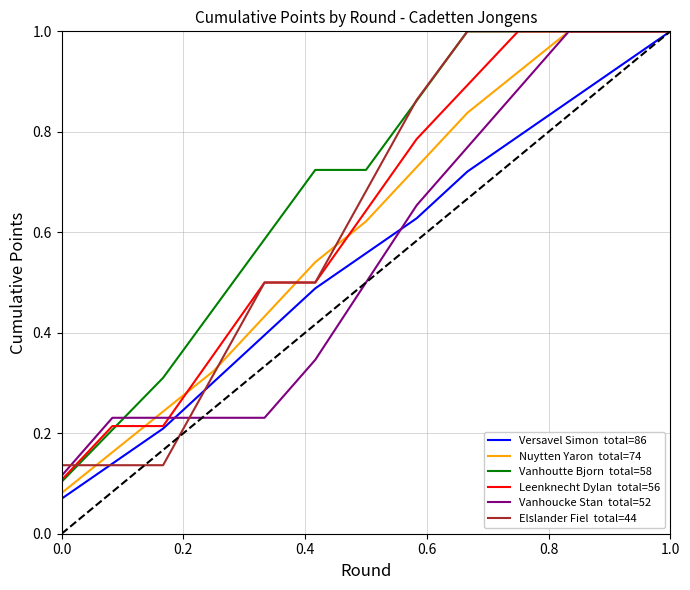

What is the greatest value displayed?

1.0